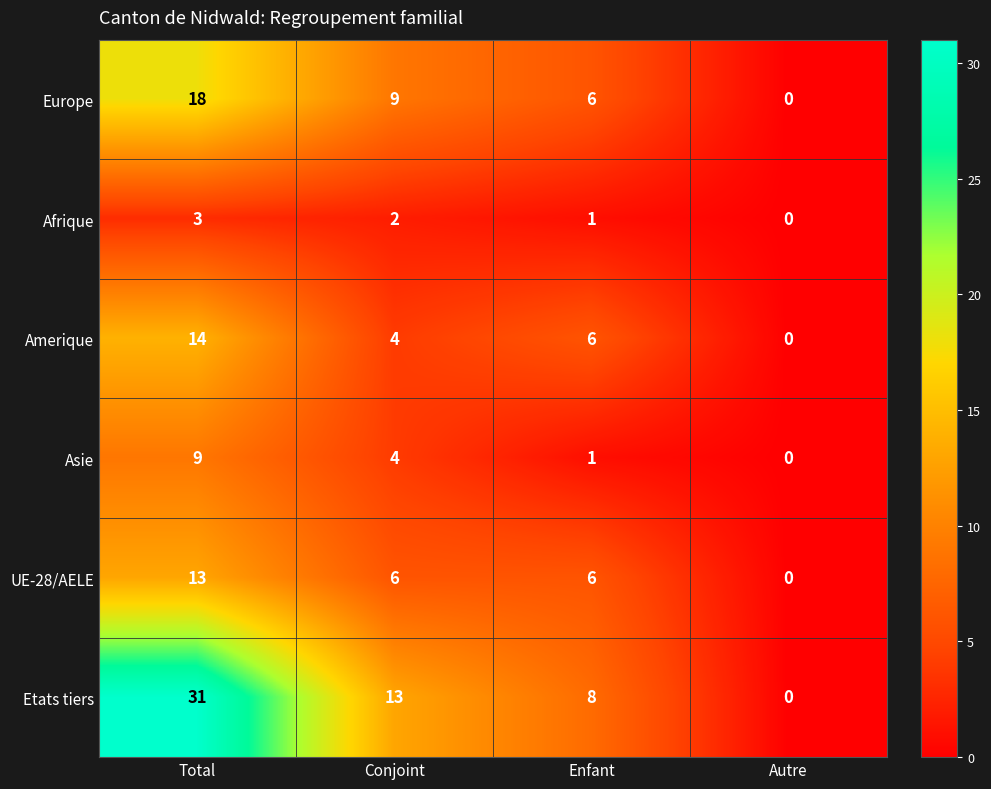

True or false: Etats tiers has a value of 17 at Total.

False